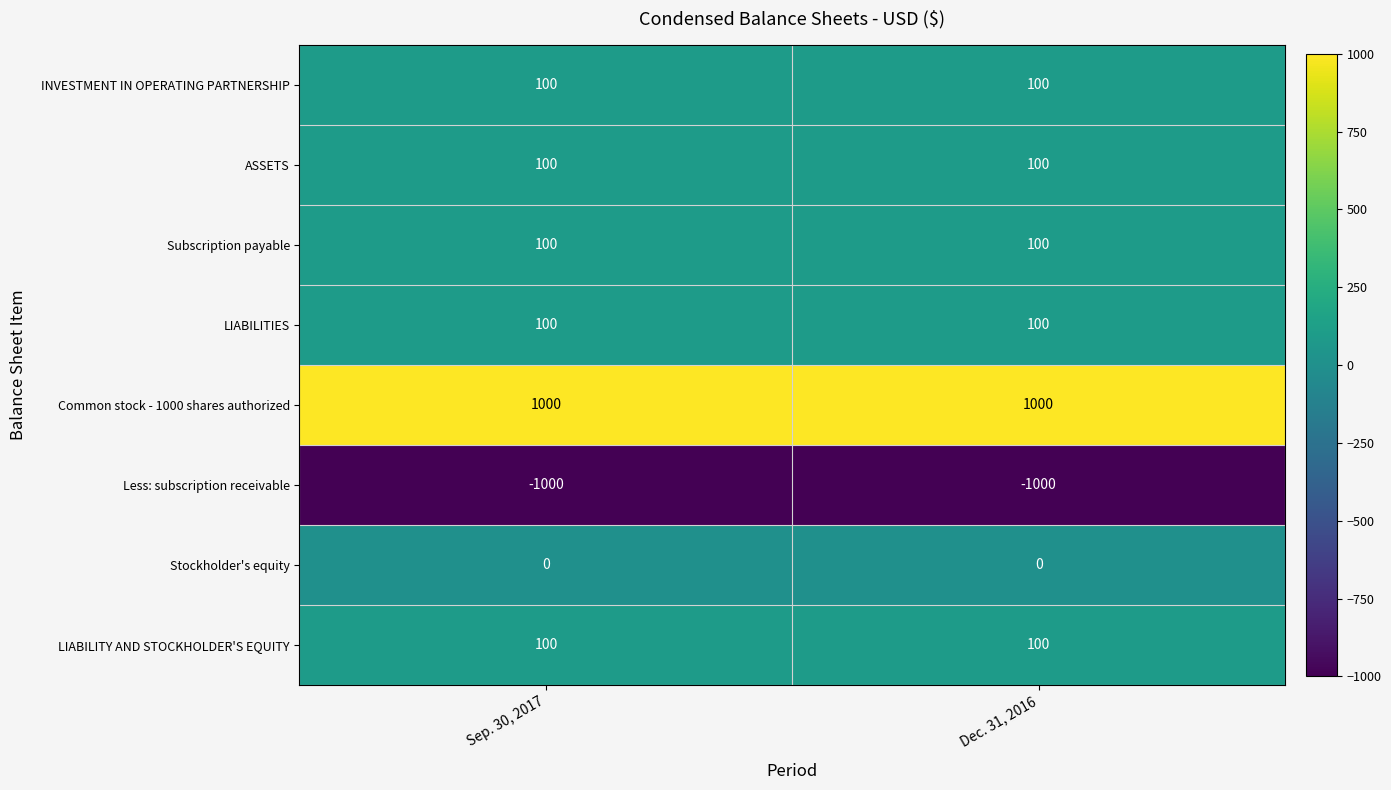

Which series has the largest total across all categories?

Common stock - 1000 shares authorized